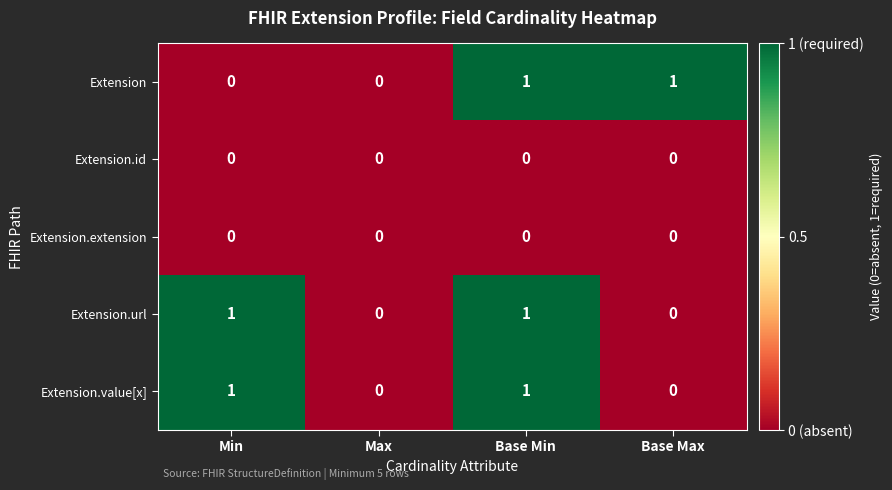

What is the total value across all series at Base Min?

3